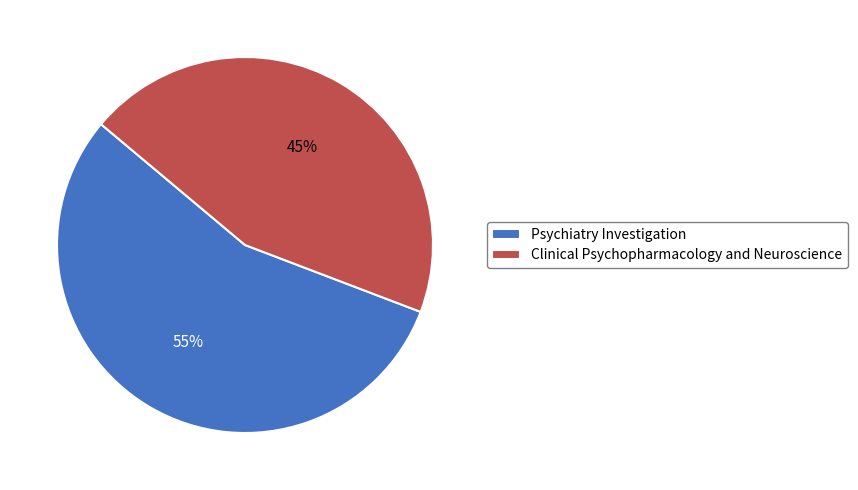

Approximately how many times larger is the value at Psychiatry Investigation compared to Clinical Psychopharmacology and Neuroscience?

1.2